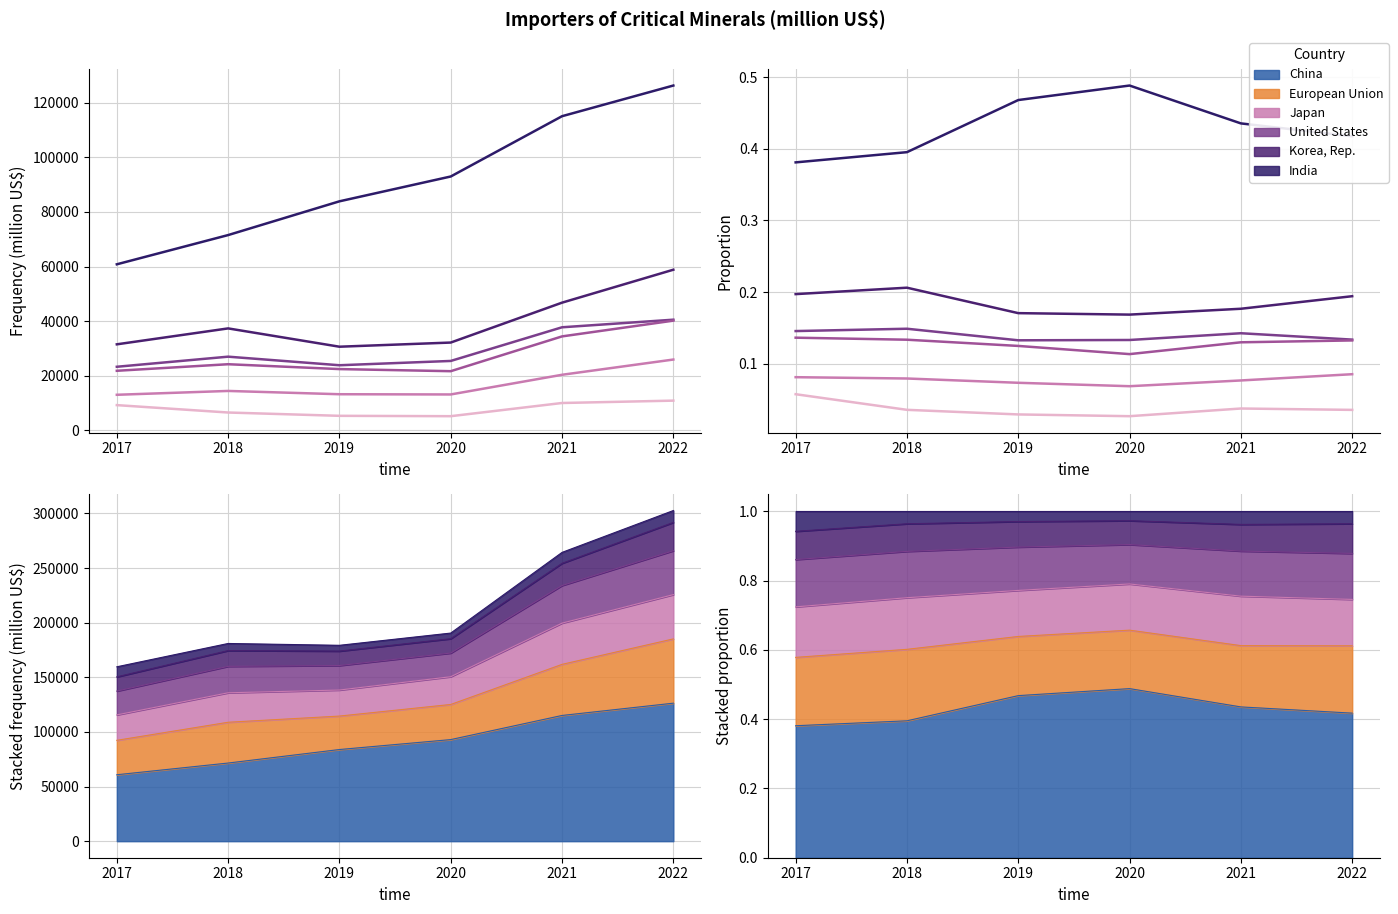

What are all the series names shown in the legend?

China, European Union, Japan, United States, Korea, Rep., India